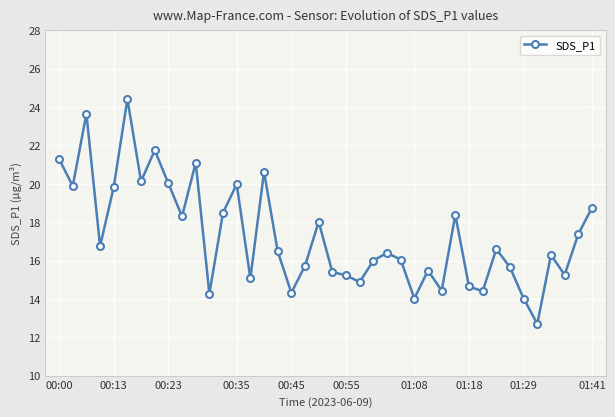

What is the maximum value shown in the chart?

24.4